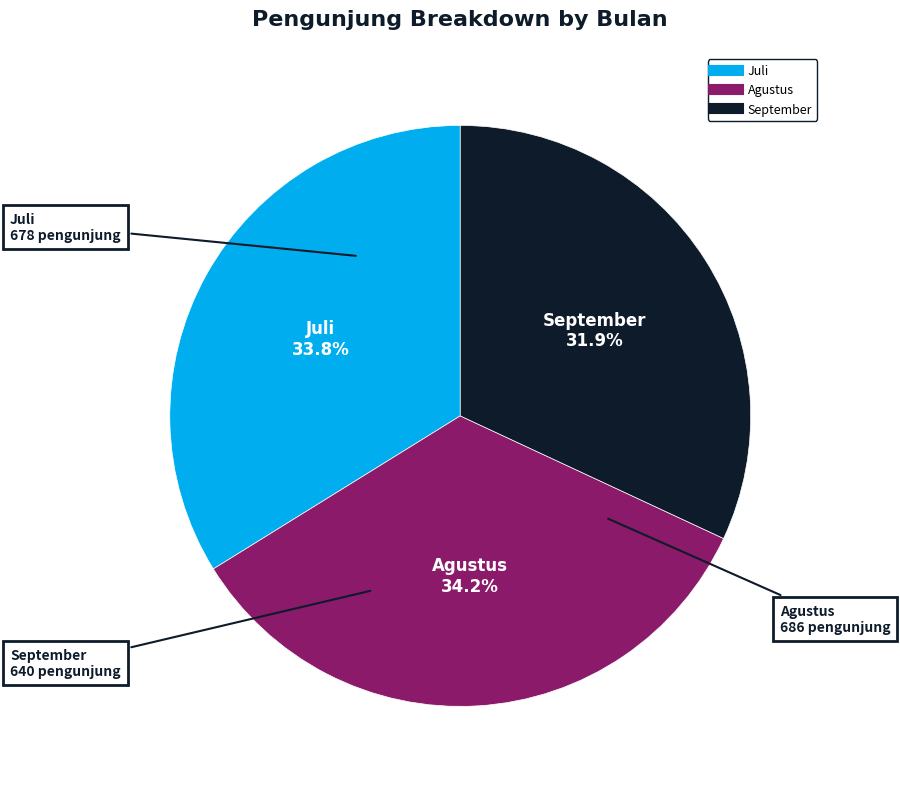

Which has a higher value, September or Juli?

Juli